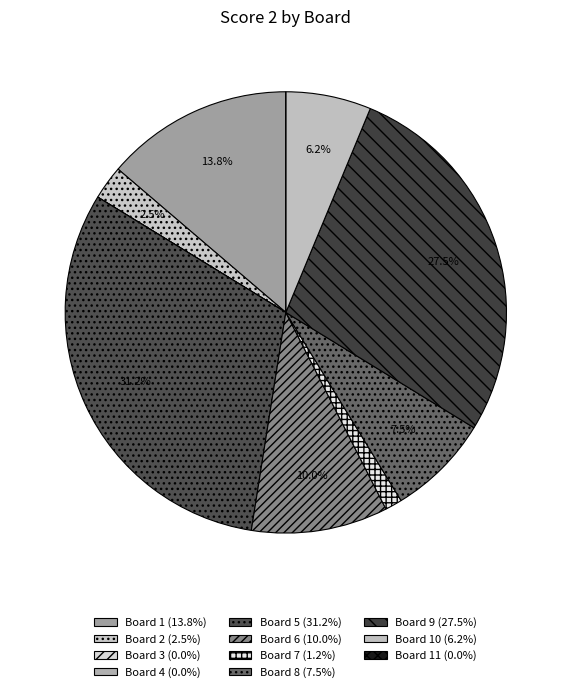

Count the number of slices in the pie.

11